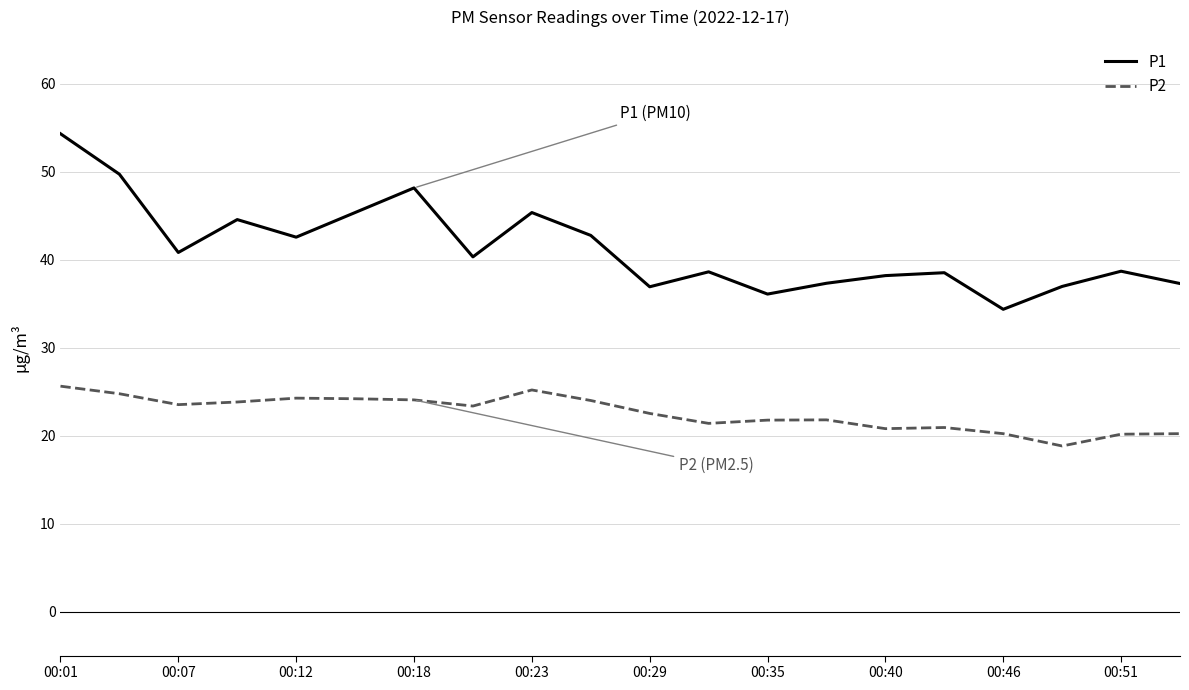

What is the difference between the maximum and minimum values in the P2 series?

6.8